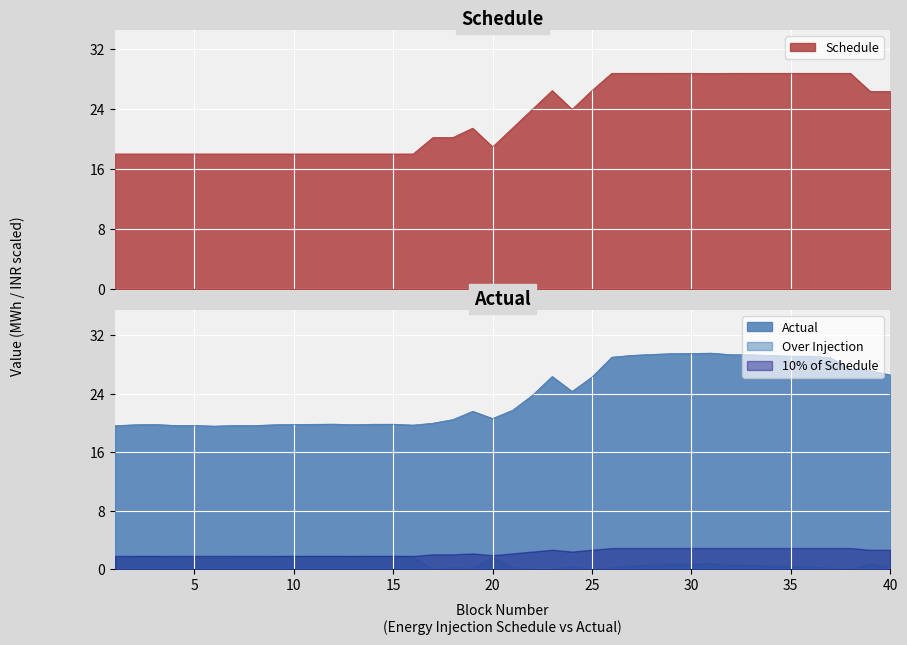

At 13, list the series in order from smallest to largest.

Schedule, Actual